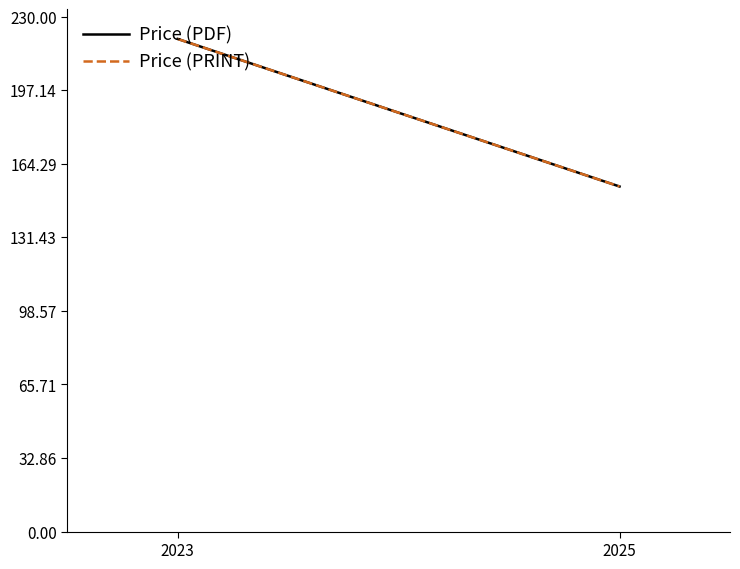

Rank the categories by Price (PRINT) value from lowest to highest.

2025, 2023